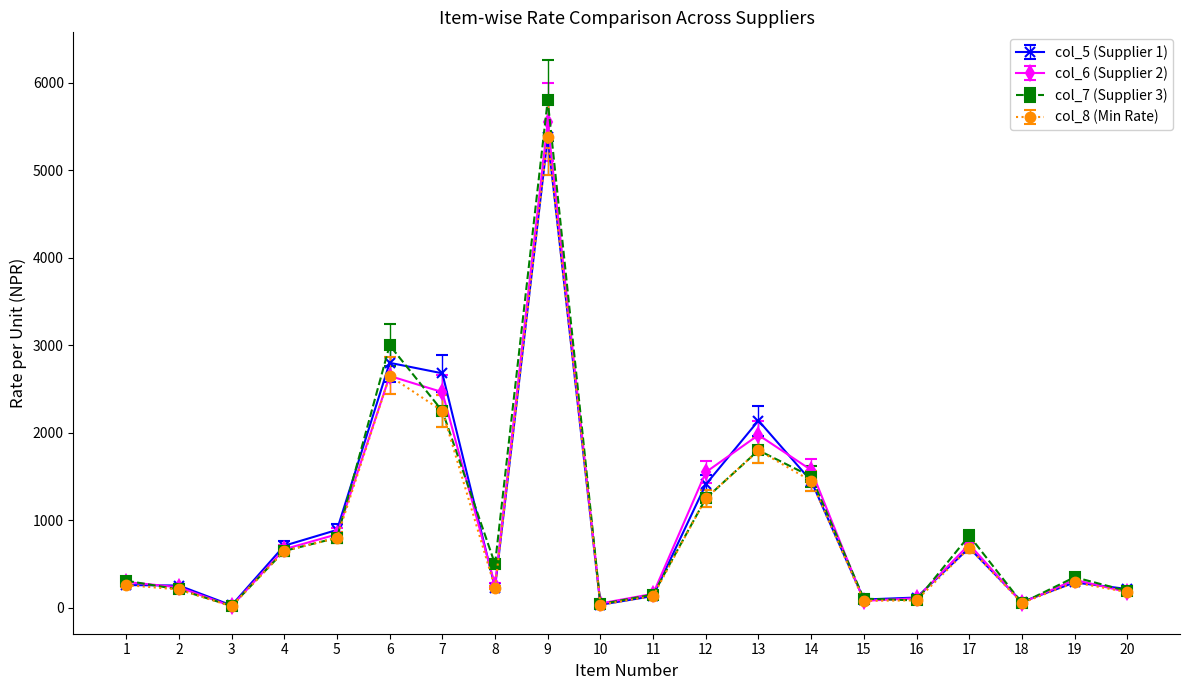

Is the value of col_8 (Min Rate) at 16 greater than the value of col_6 (Supplier 2) at 8?

No